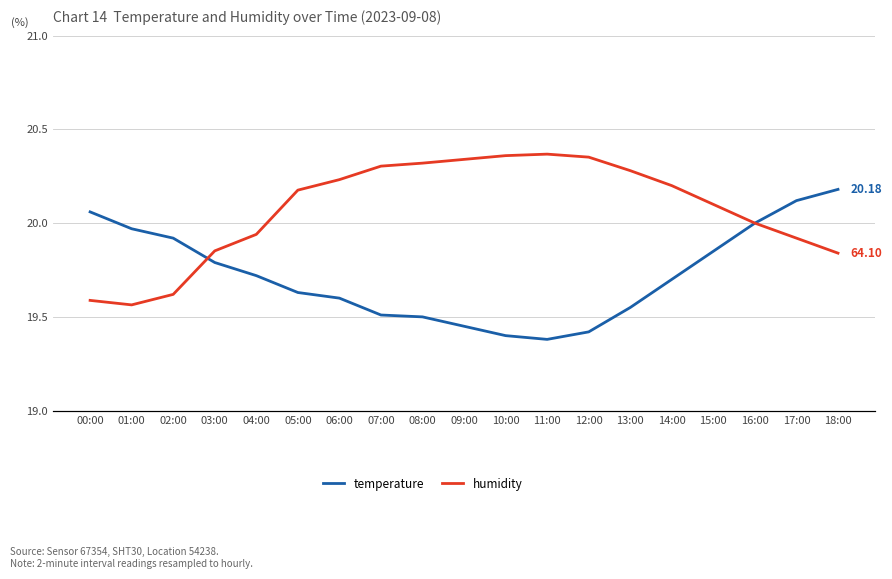

True or false: humidity and temperature intersect in this chart.

False